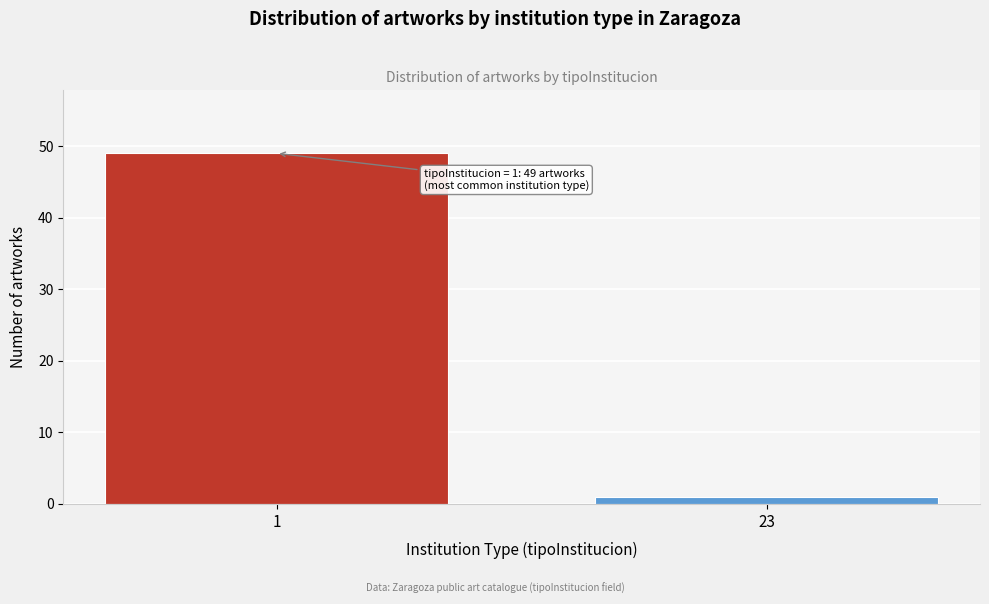

Reading left to right, transcribe all the data shown in this chart.

1=49	23=1